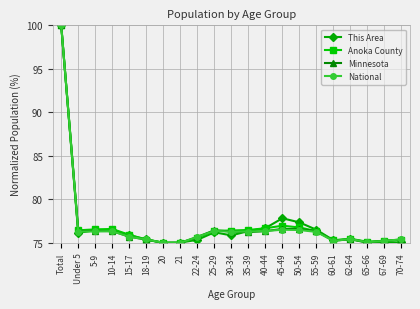

What is the value of the Minnesota point at the 9th from the left?

75.7